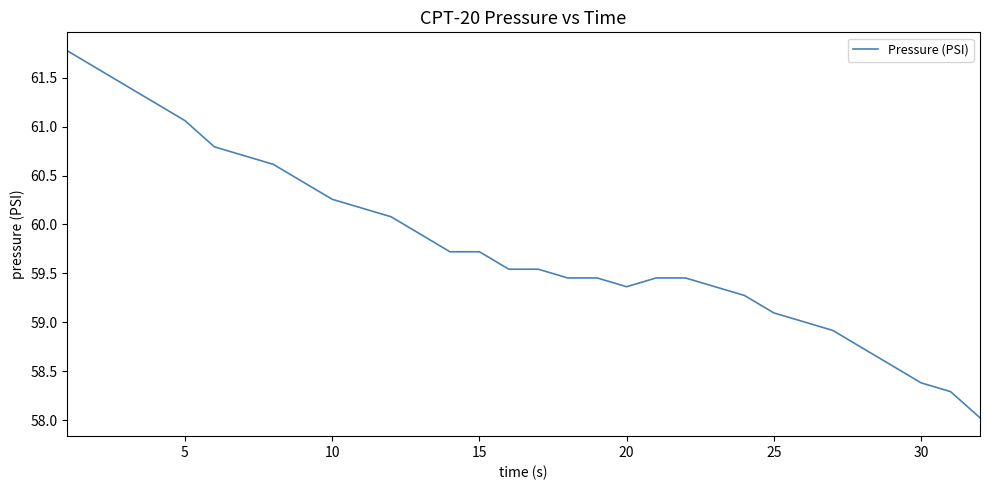

What is the smallest value displayed?

58.0